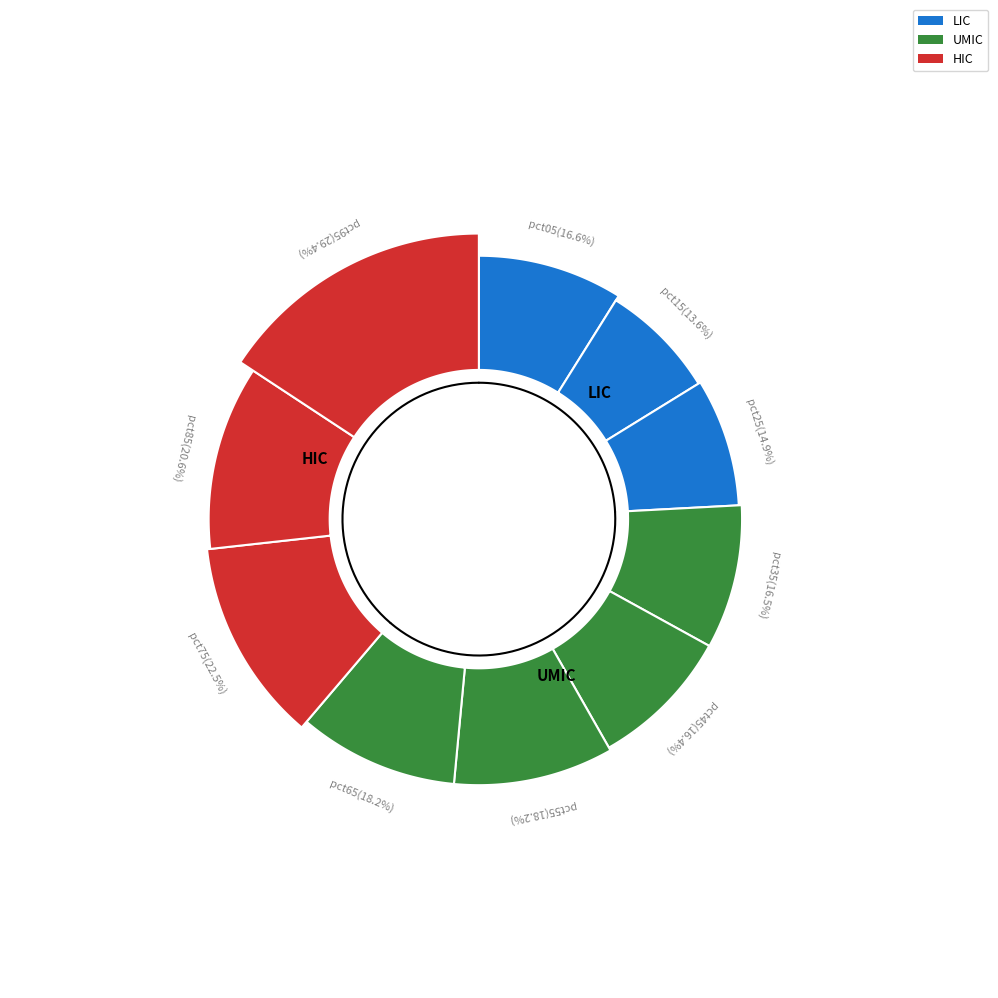

What is the smallest slice in the pie chart?

pct15